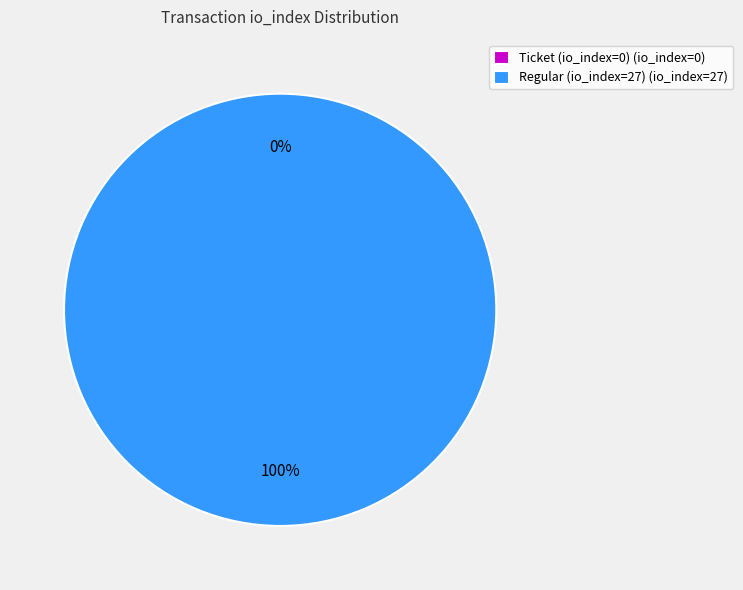

Between Ticket (io_index=0) and Regular (io_index=27), which is larger?

Regular (io_index=27)